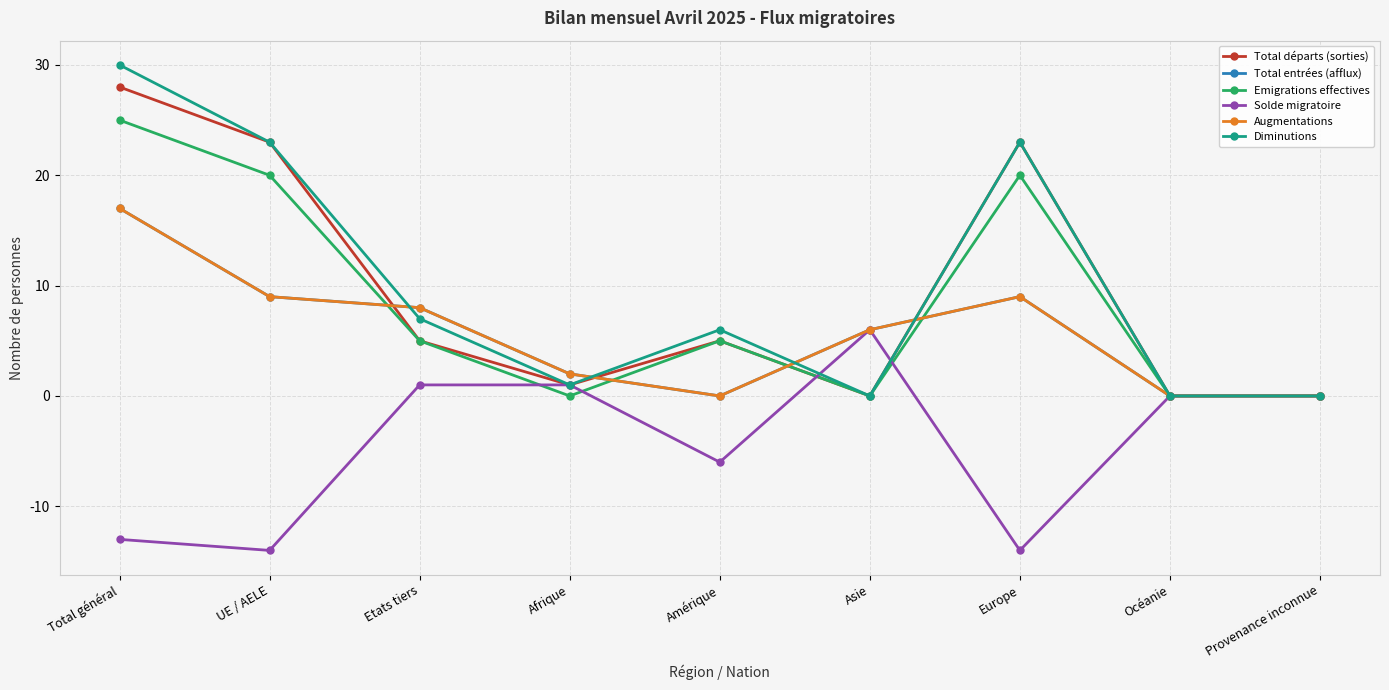

Reading left to right, list all the values displayed in this chart.

Total départs (sorties): Total général=28	UE / AELE=23	Etats tiers=5	Afrique=1	Amérique=5	Asie=0	Europe=23	Océanie=0	Provenance inconnue=0
Total entrées (afflux): Total général=17	UE / AELE=9	Etats tiers=8	Afrique=2	Amérique=0	Asie=6	Europe=9	Océanie=0	Provenance inconnue=0
Emigrations effectives: Total général=25	UE / AELE=20	Etats tiers=5	Afrique=0	Amérique=5	Asie=0	Europe=20	Océanie=0	Provenance inconnue=0
Solde migratoire: Total général=-13	UE / AELE=-14	Etats tiers=1	Afrique=1	Amérique=-6	Asie=6	Europe=-14	Océanie=0	Provenance inconnue=0
Augmentations: Total général=17	UE / AELE=9	Etats tiers=8	Afrique=2	Amérique=0	Asie=6	Europe=9	Océanie=0	Provenance inconnue=0
Diminutions: Total général=30	UE / AELE=23	Etats tiers=7	Afrique=1	Amérique=6	Asie=0	Europe=23	Océanie=0	Provenance inconnue=0